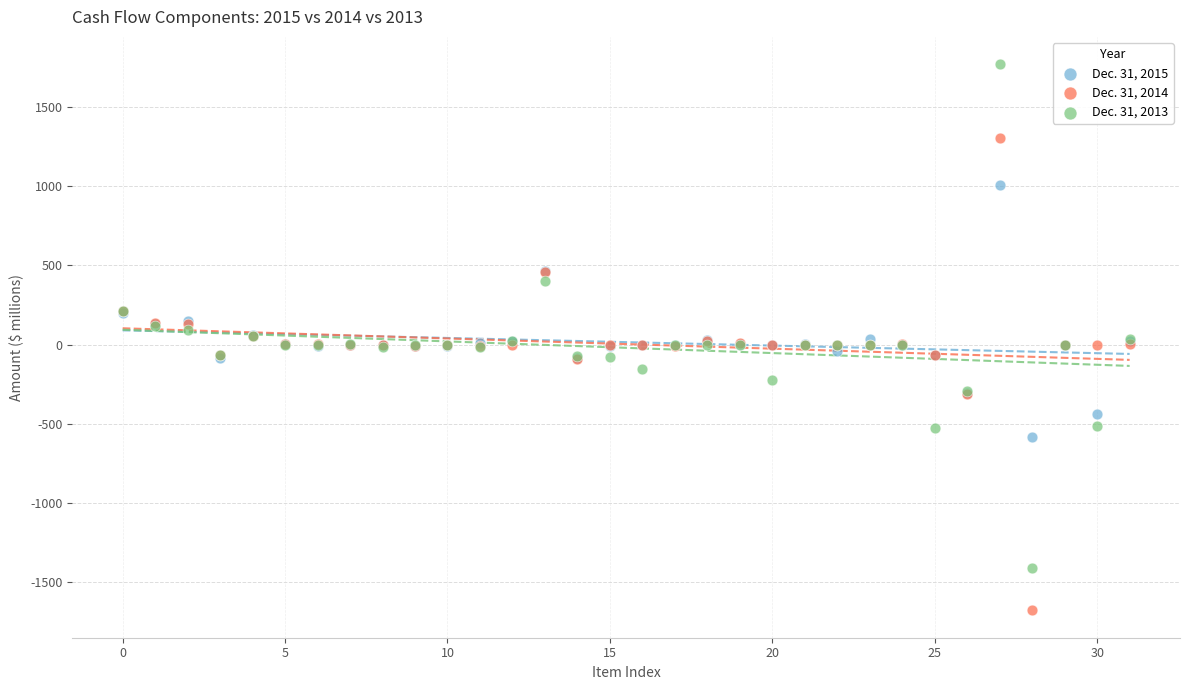

What are all the series names shown in the legend?

Dec. 31, 2015, Dec. 31, 2014, Dec. 31, 2013